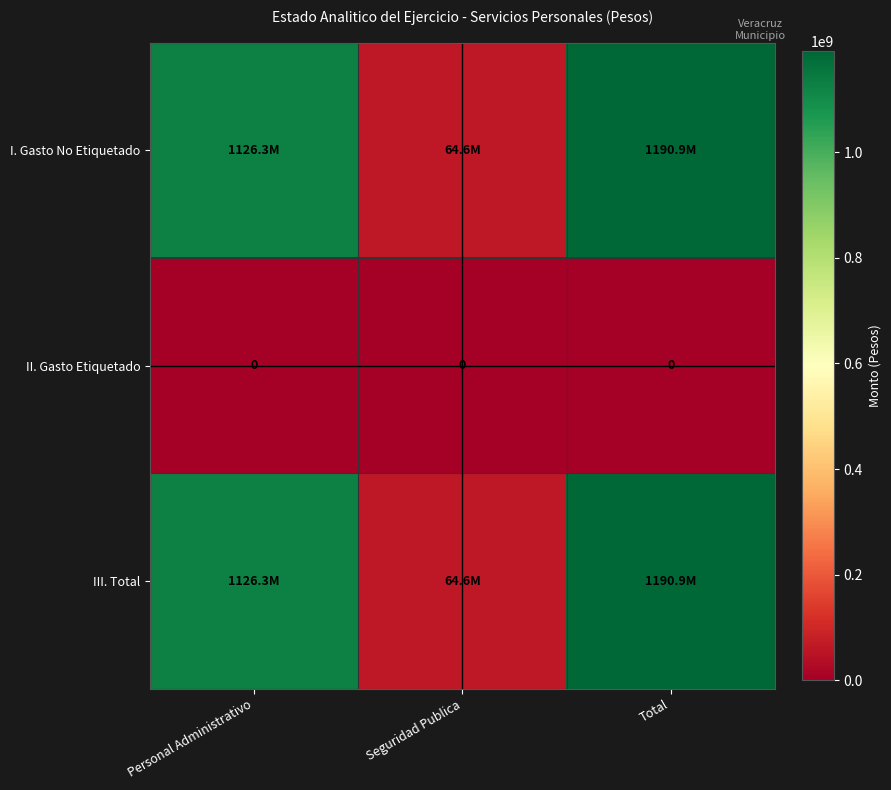

List the series in order of their peak value, highest first.

I. Gasto No Etiquetado, III. Total, II. Gasto Etiquetado